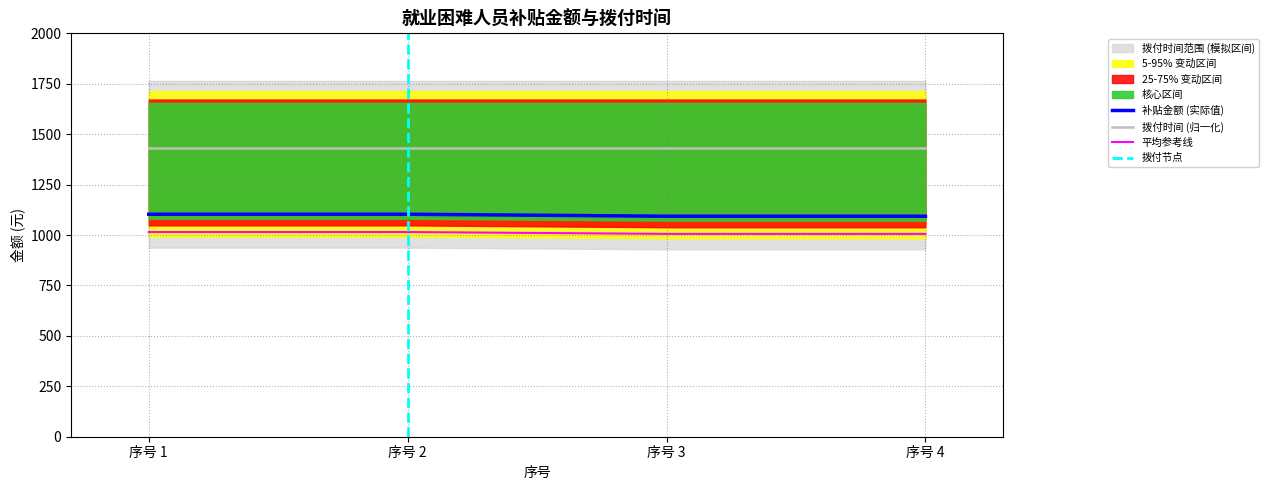

True or false: 平均参考线 and 拨付时间 (归一化) cross at least once.

False